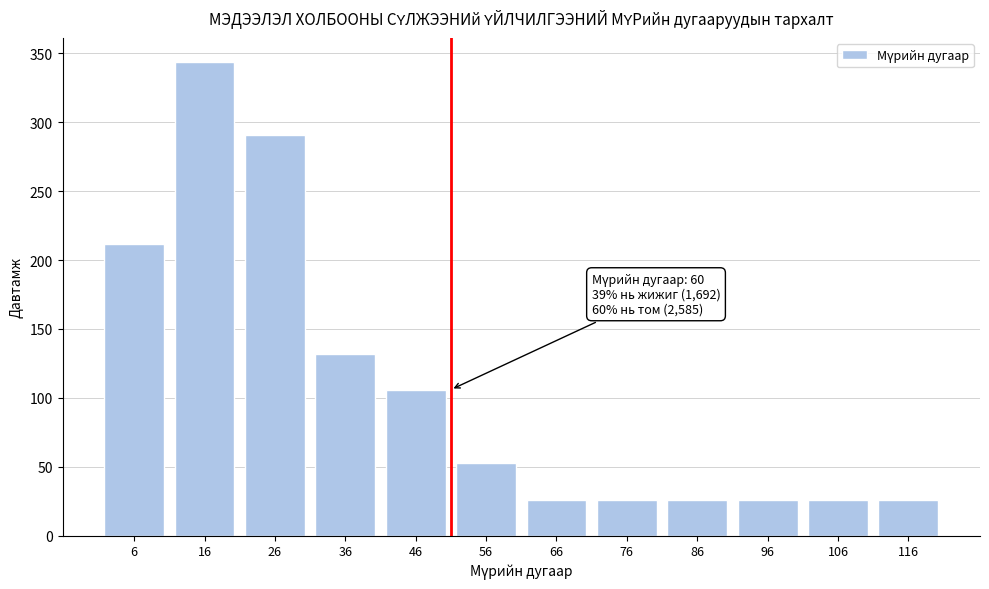

Reading left to right, list all the values displayed in this chart.

212	344	291	132	106	53	26	26	26	26	26	26